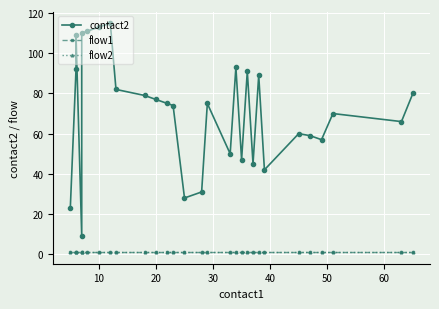

Is the value of contact2 at 30 greater than the value of flow1 at 19?

Yes